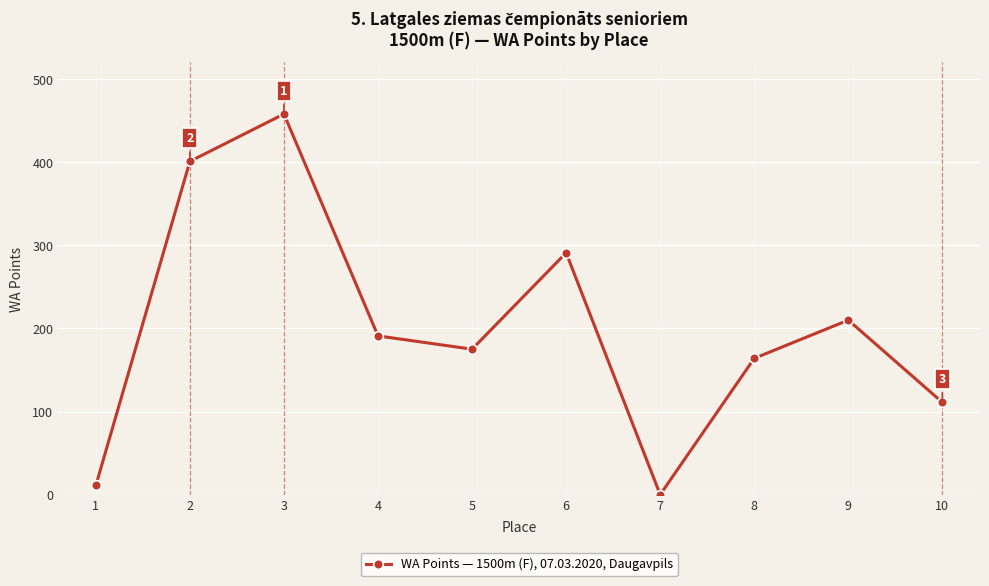

List the labels in order of value, smallest first.

7, 1, 10, 8, 5, 4, 9, 6, 2, 3